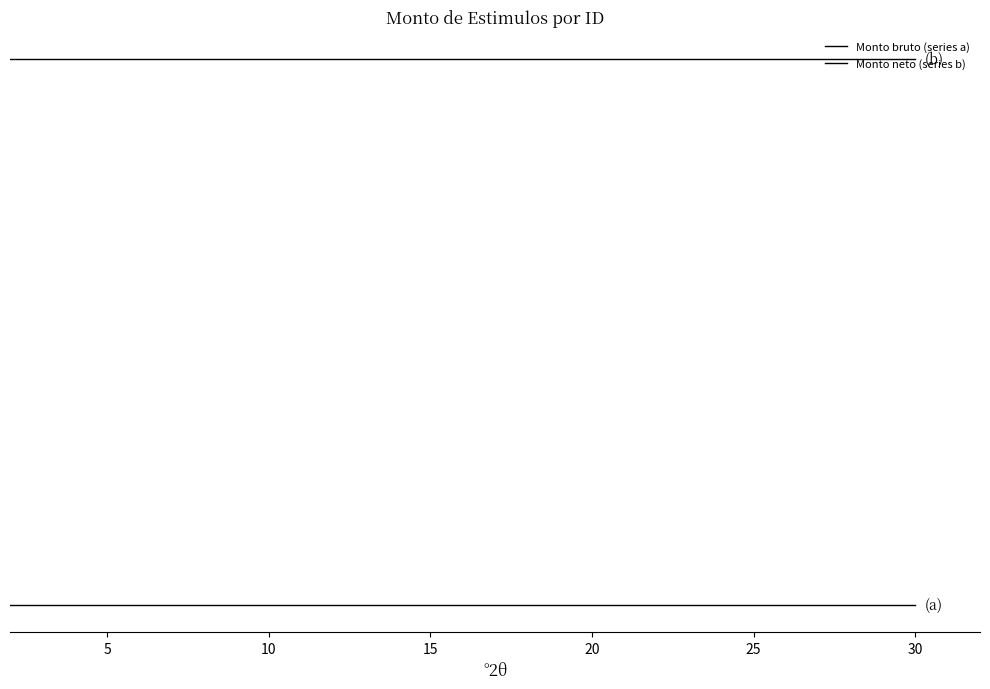

Which series has the largest range (max minus min)?

Monto bruto (series a)